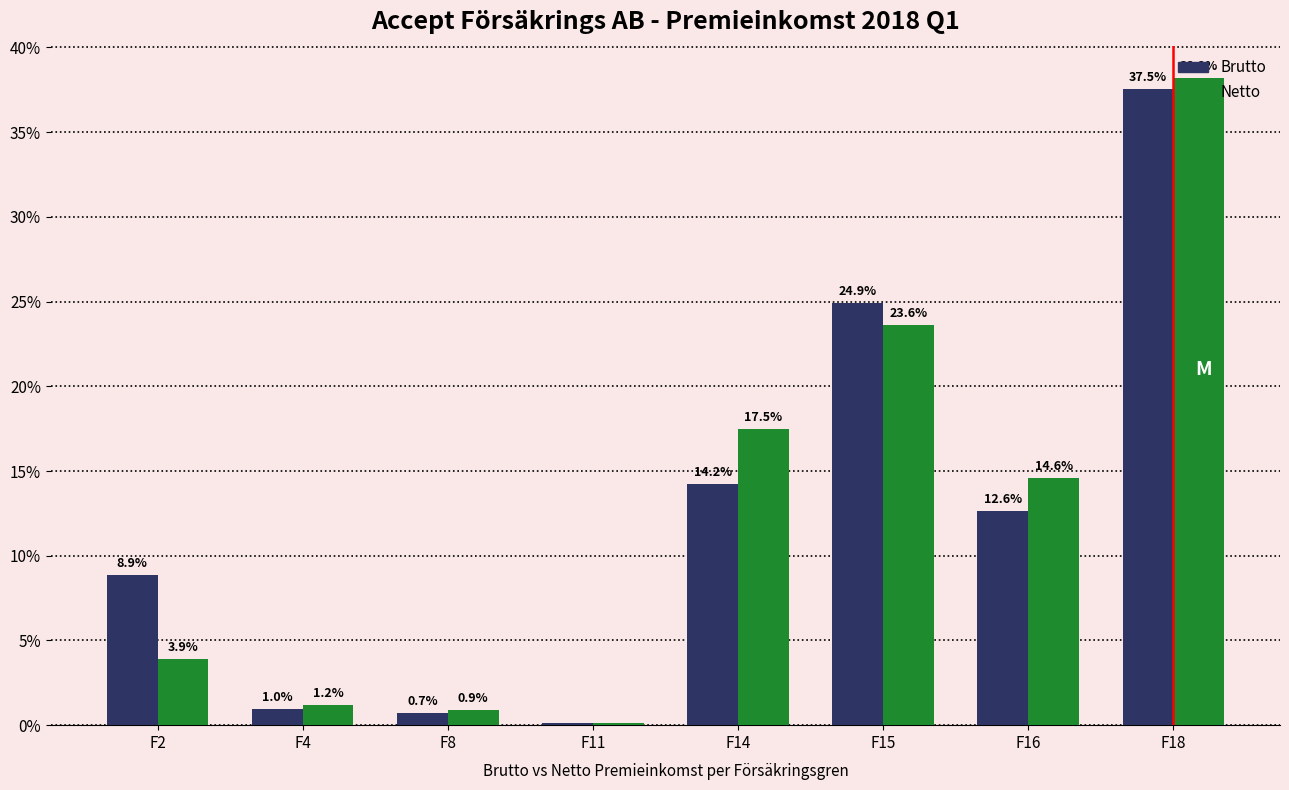

What is the total value across all series at F14?

31.7